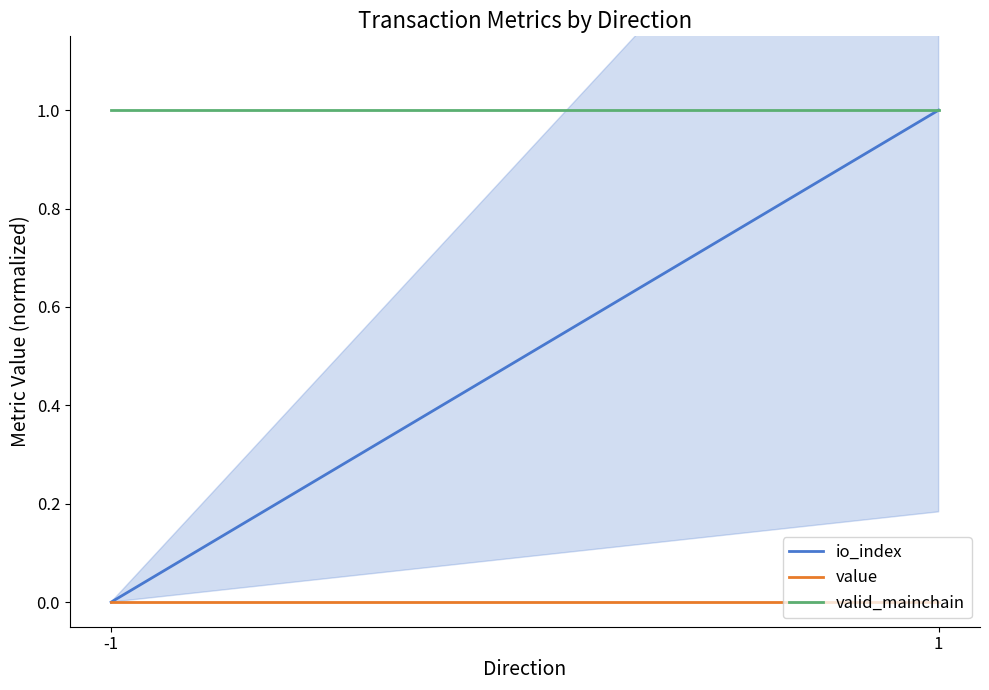

Which series has the largest range (max minus min)?

io_index